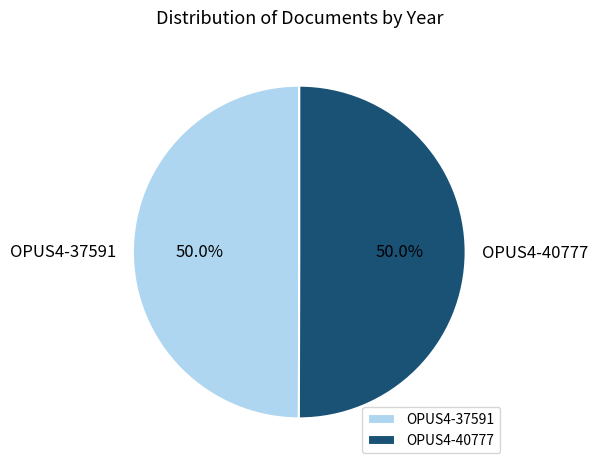

How many segments does this pie chart have?

2